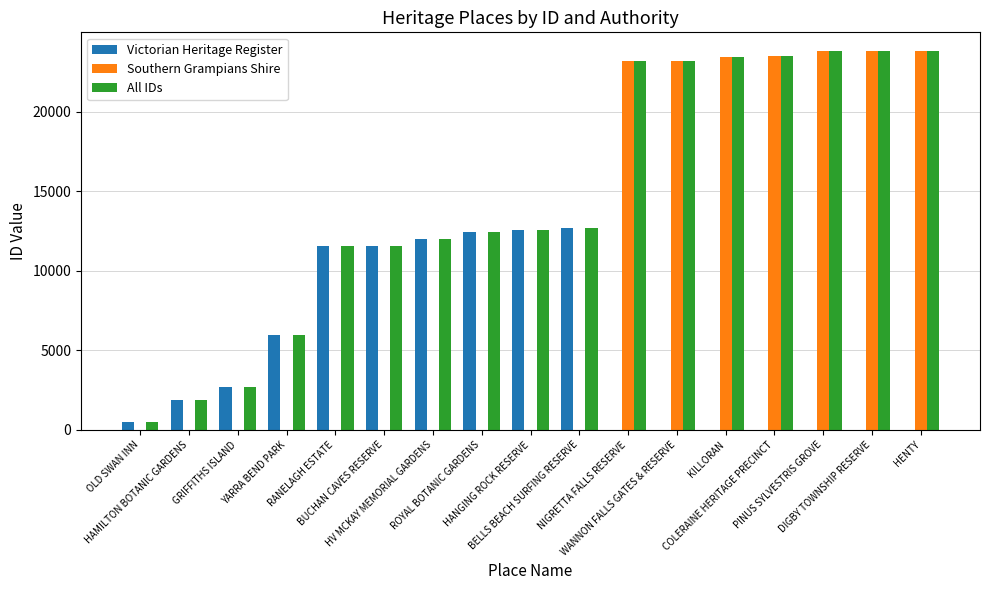

Which series has the largest total across all categories?

All IDs